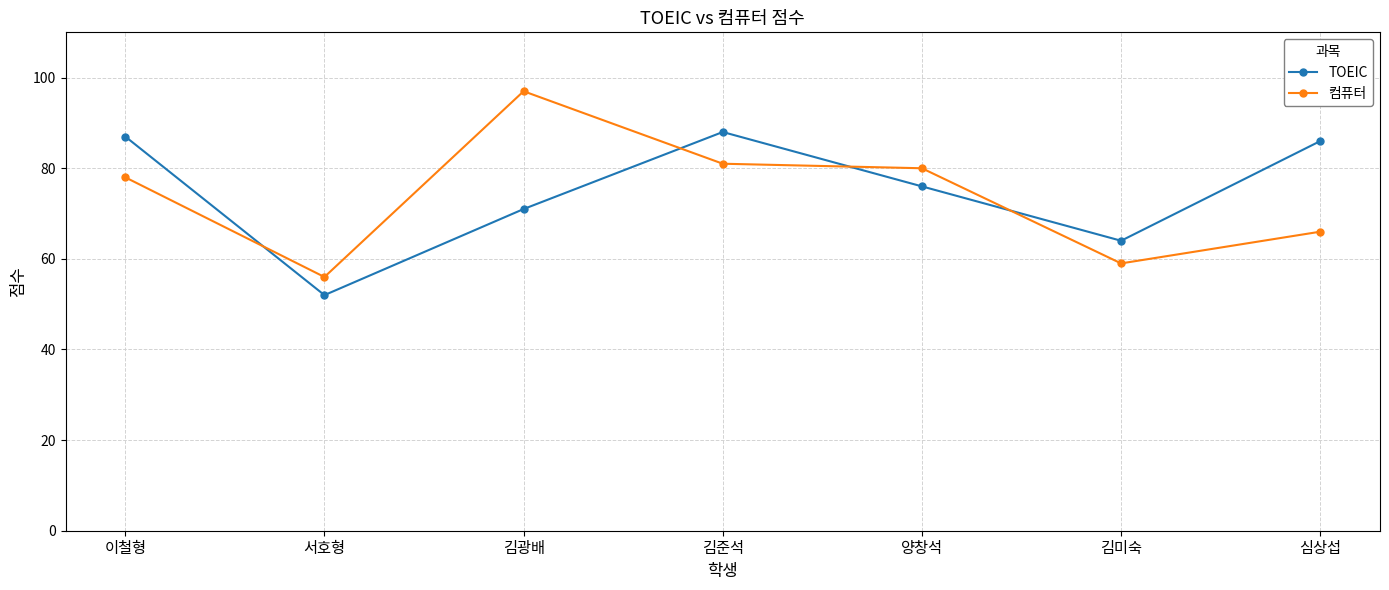

What is the difference between the 컴퓨터 values at 김준석 and 이철형?

3